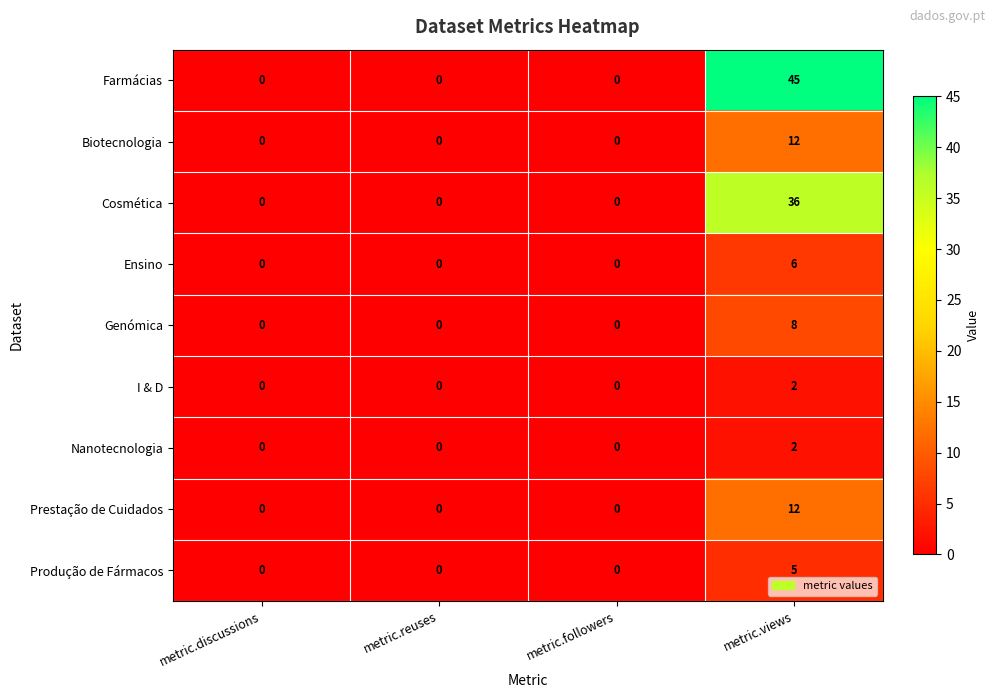

Which series has the largest range (max minus min)?

Farmácias